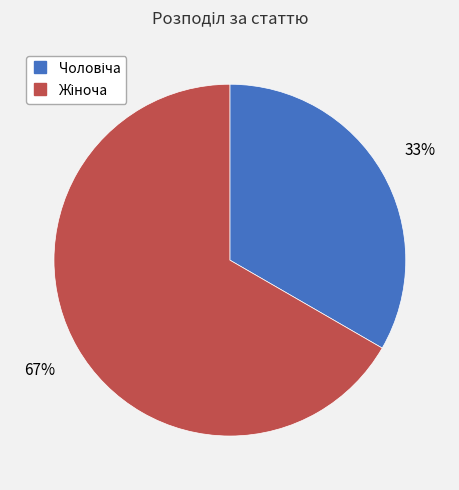

Is there any slice that represents more than half of the pie?

Yes